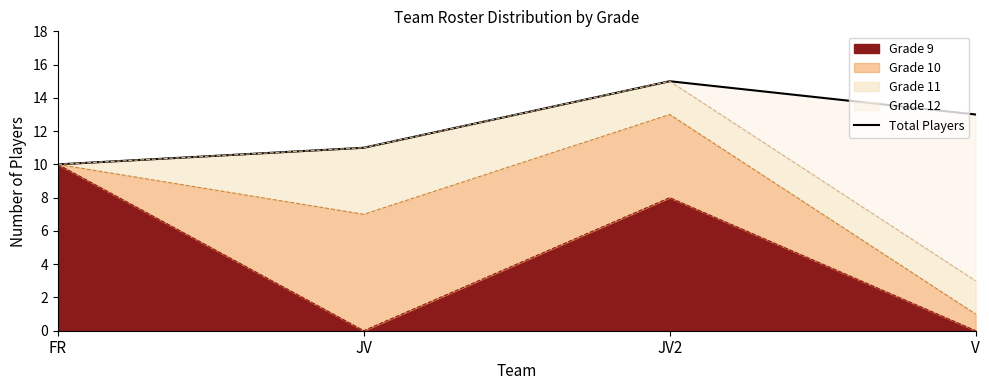

At which category does the data reach its first local peak?

JV2